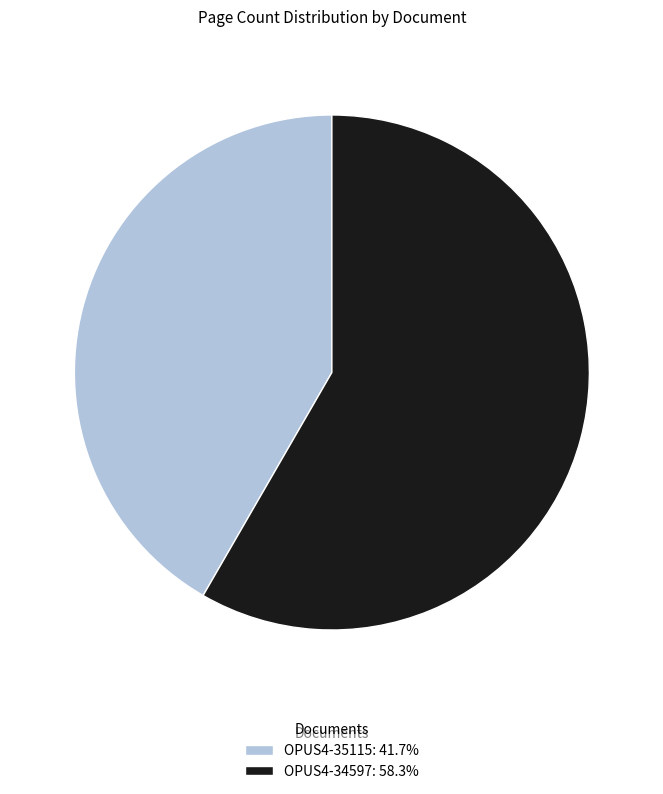

Does OPUS4-35115 account for over 50% of the chart?

No